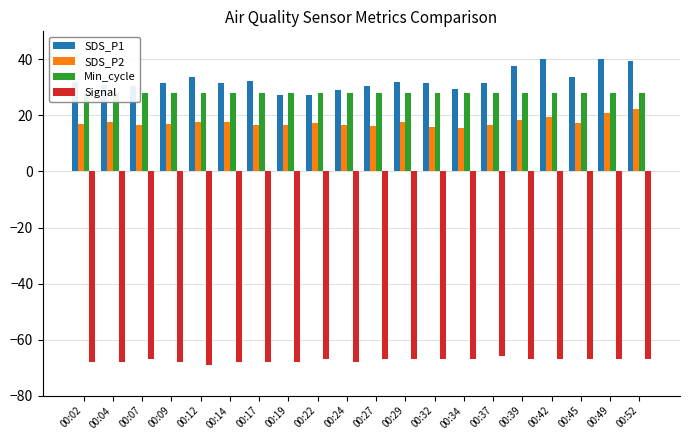

Which series changed the most between 00:04 and 00:39?

SDS_P1